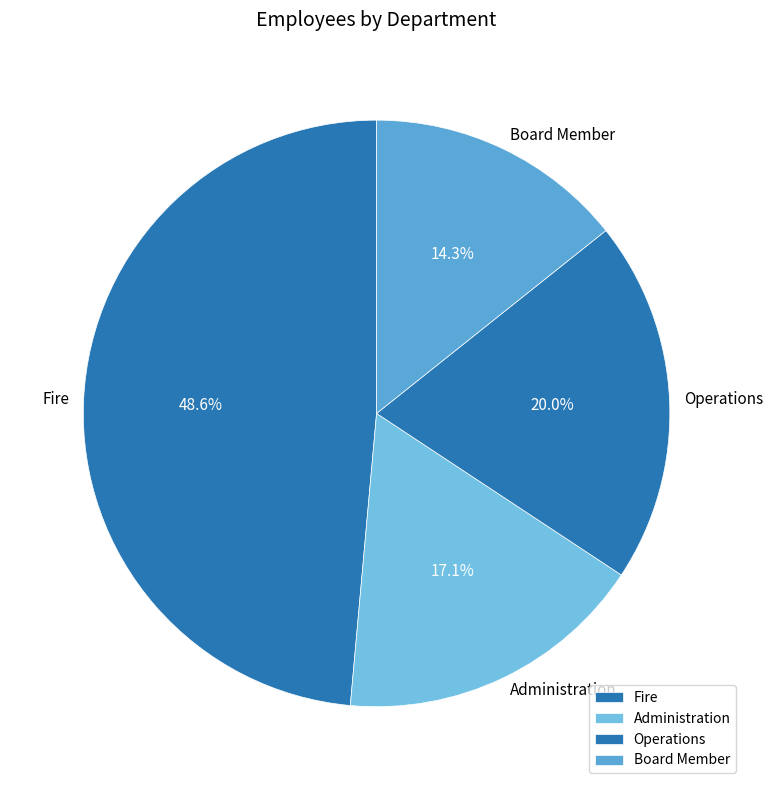

Is it true that Administration is 32% of the pie?

False